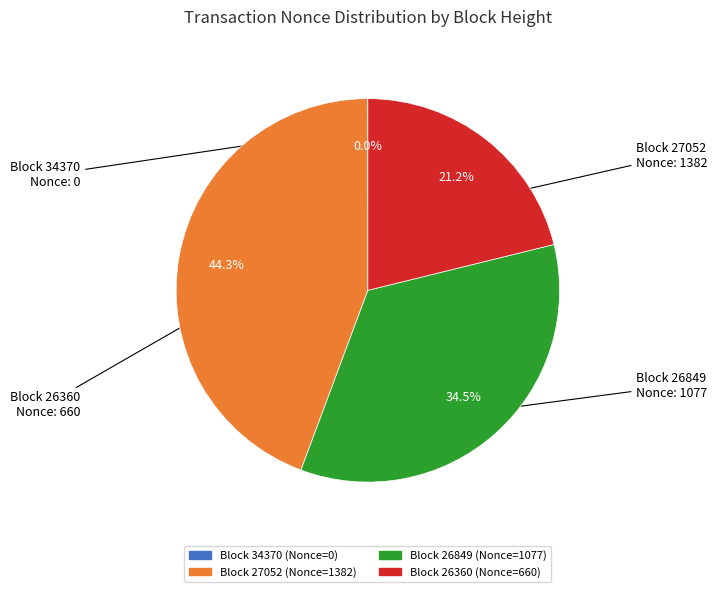

Is there a majority slice in this chart?

No